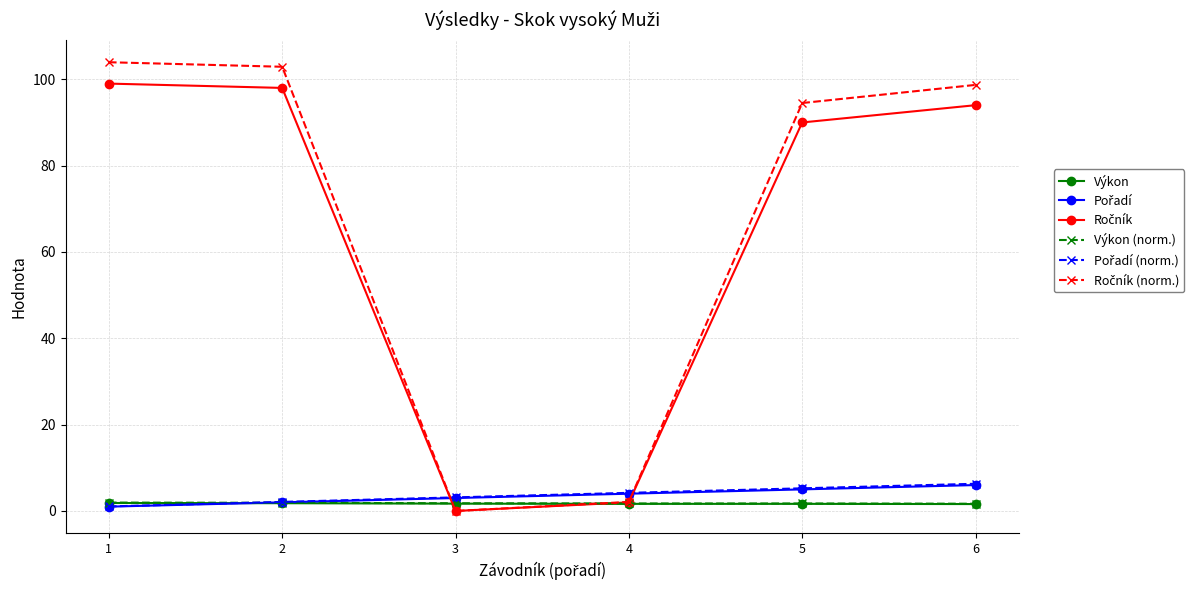

What is the maximum value shown in the chart?

104.0